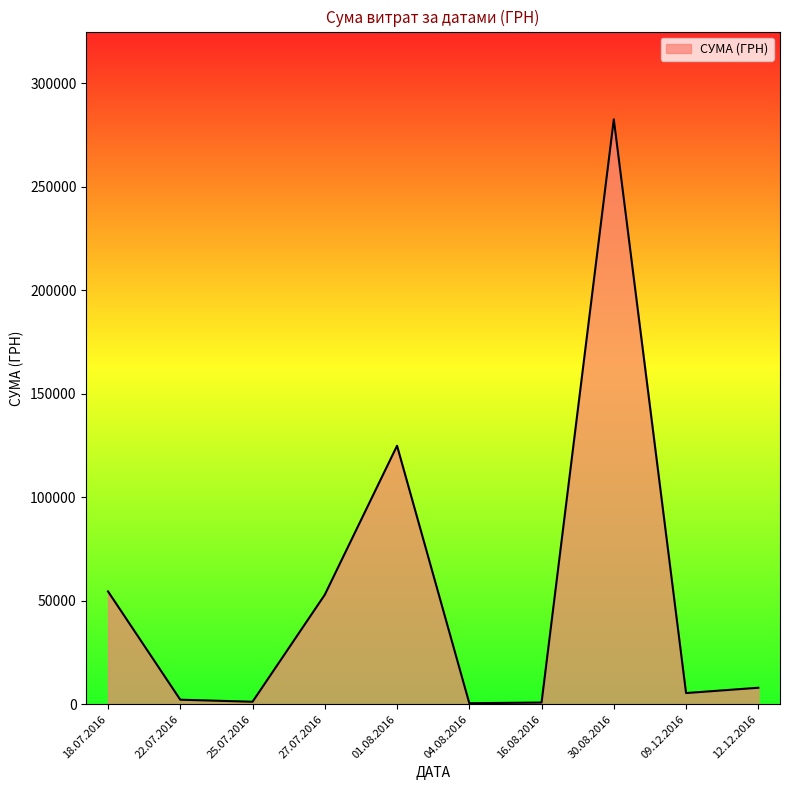

What is the difference between the maximum and minimum values?

282004.7